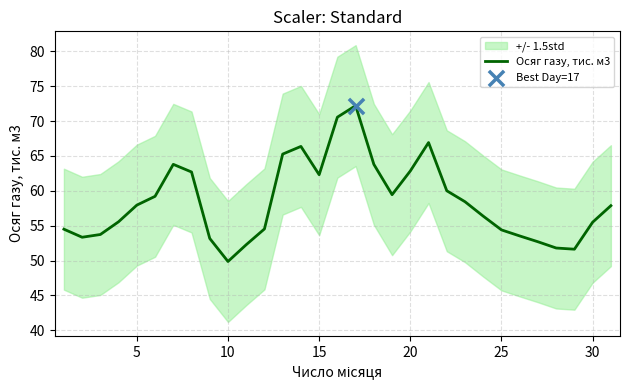

What is the maximum value for Осяг газу, тис. м3?

72.2